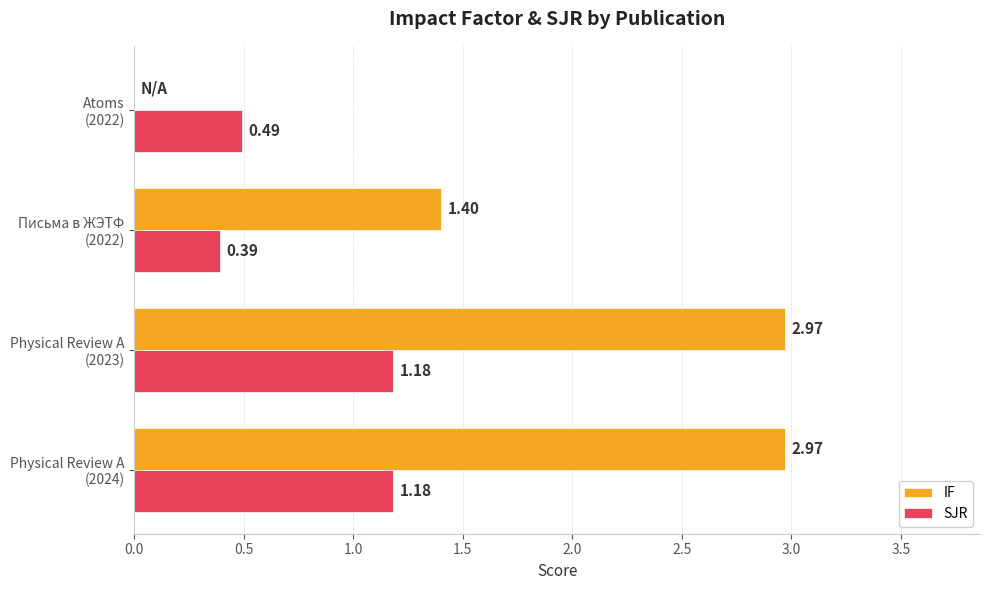

Which series has the largest total across all categories?

IF